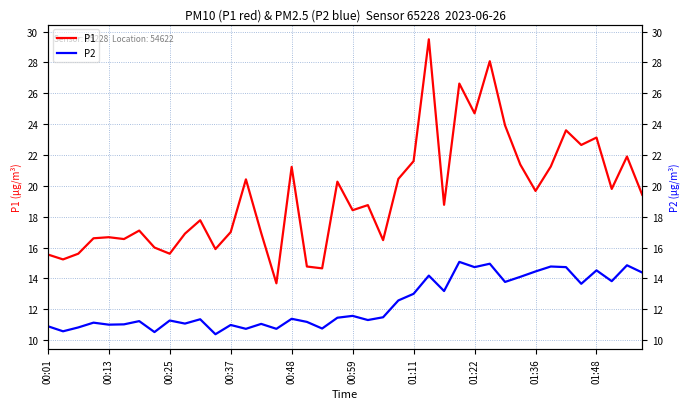

How many interior local peaks does the P1 series have?

13